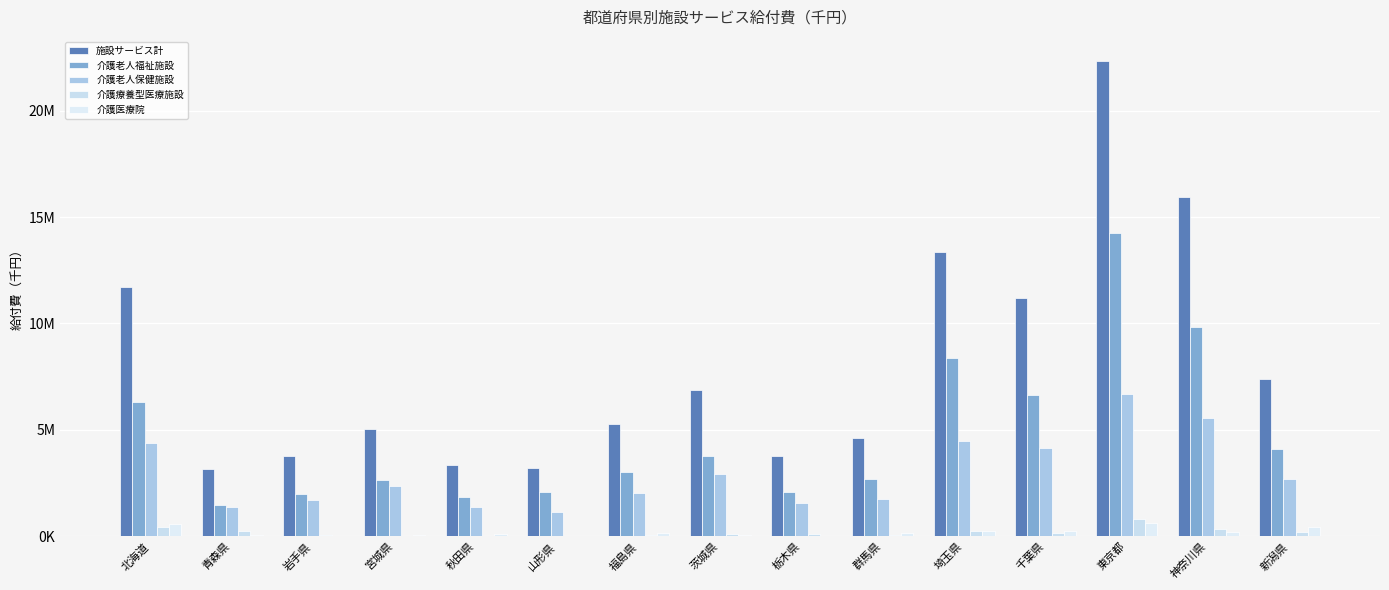

At which category does the chart reach its peak across all series?

東京都